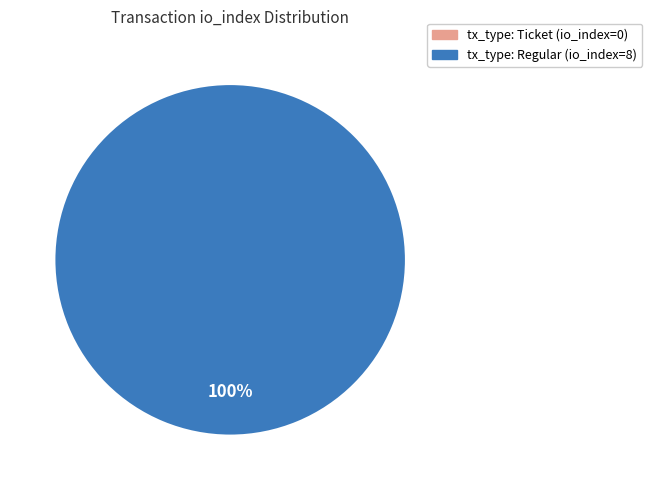

True or false: tx_type: Ticket (io_index=0) accounts for 0% of the total.

True